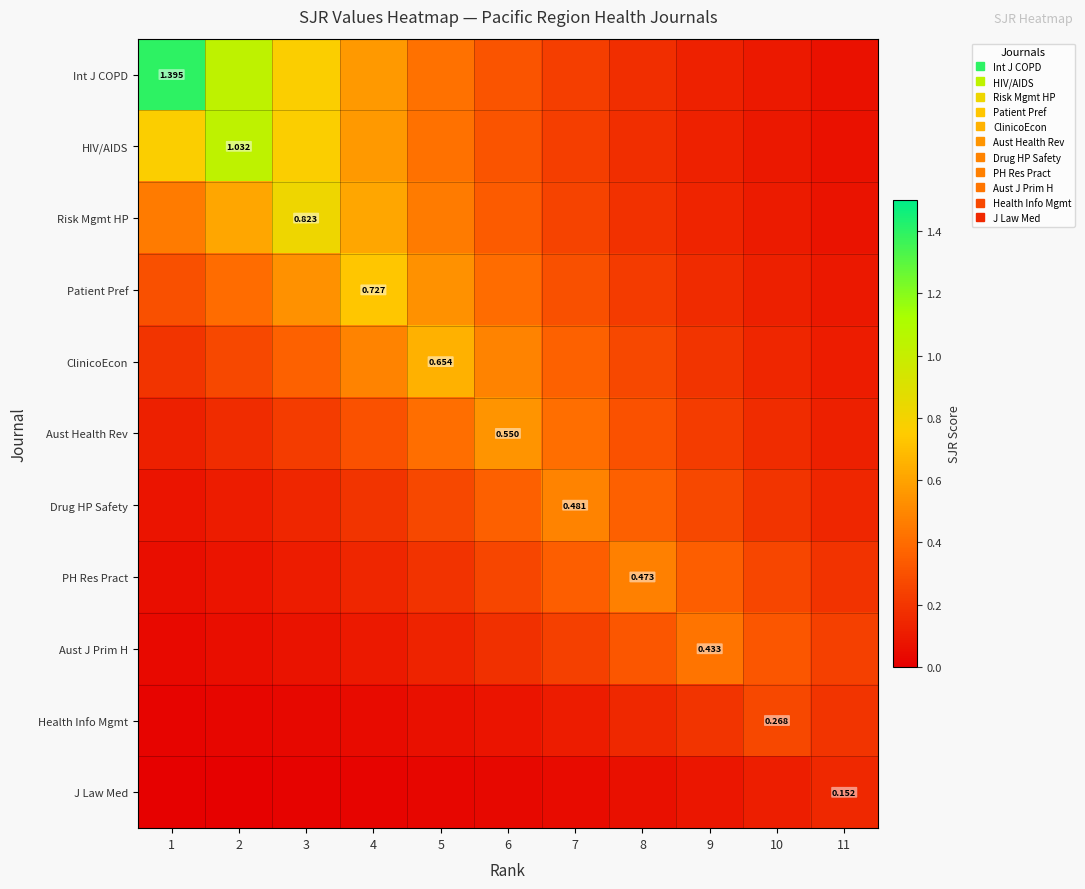

Between 4 and 5, which is larger?

4